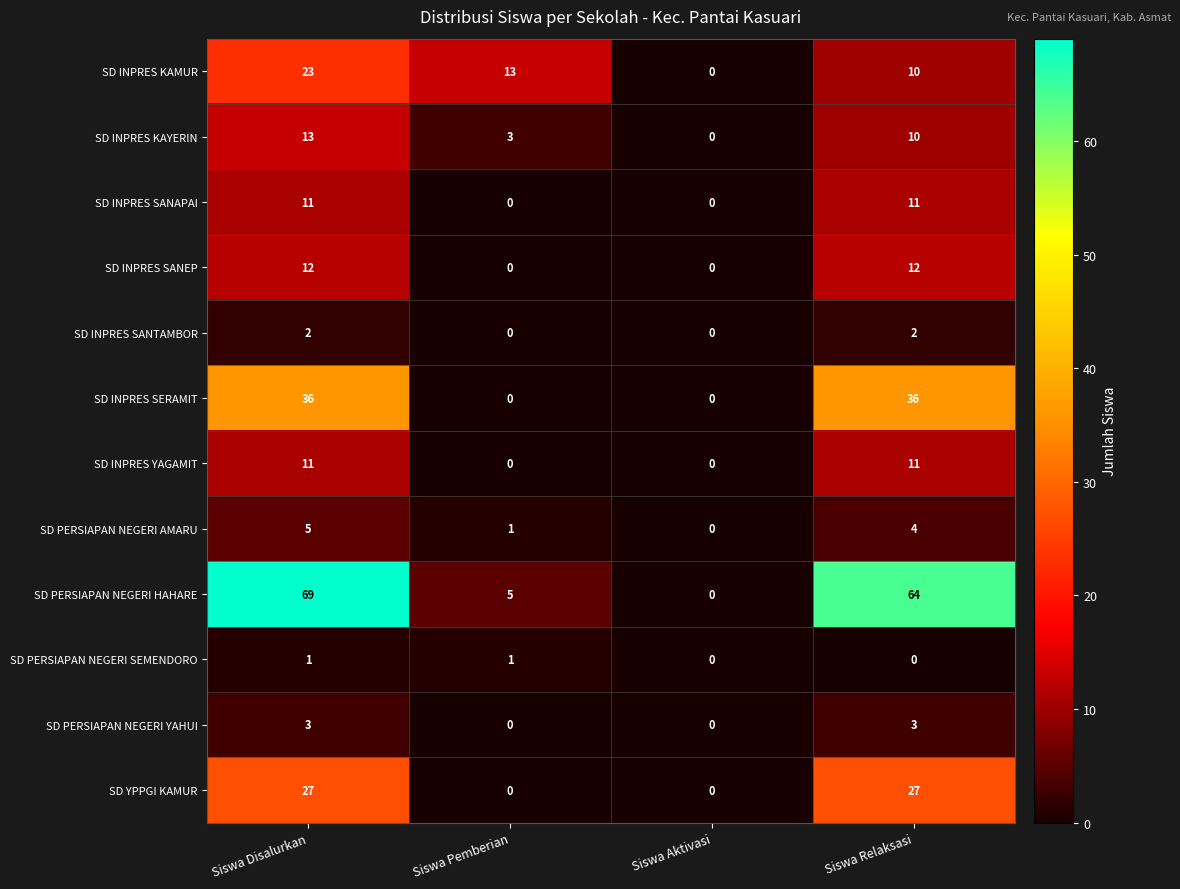

At which category does the chart reach its peak across all series?

Siswa Disalurkan